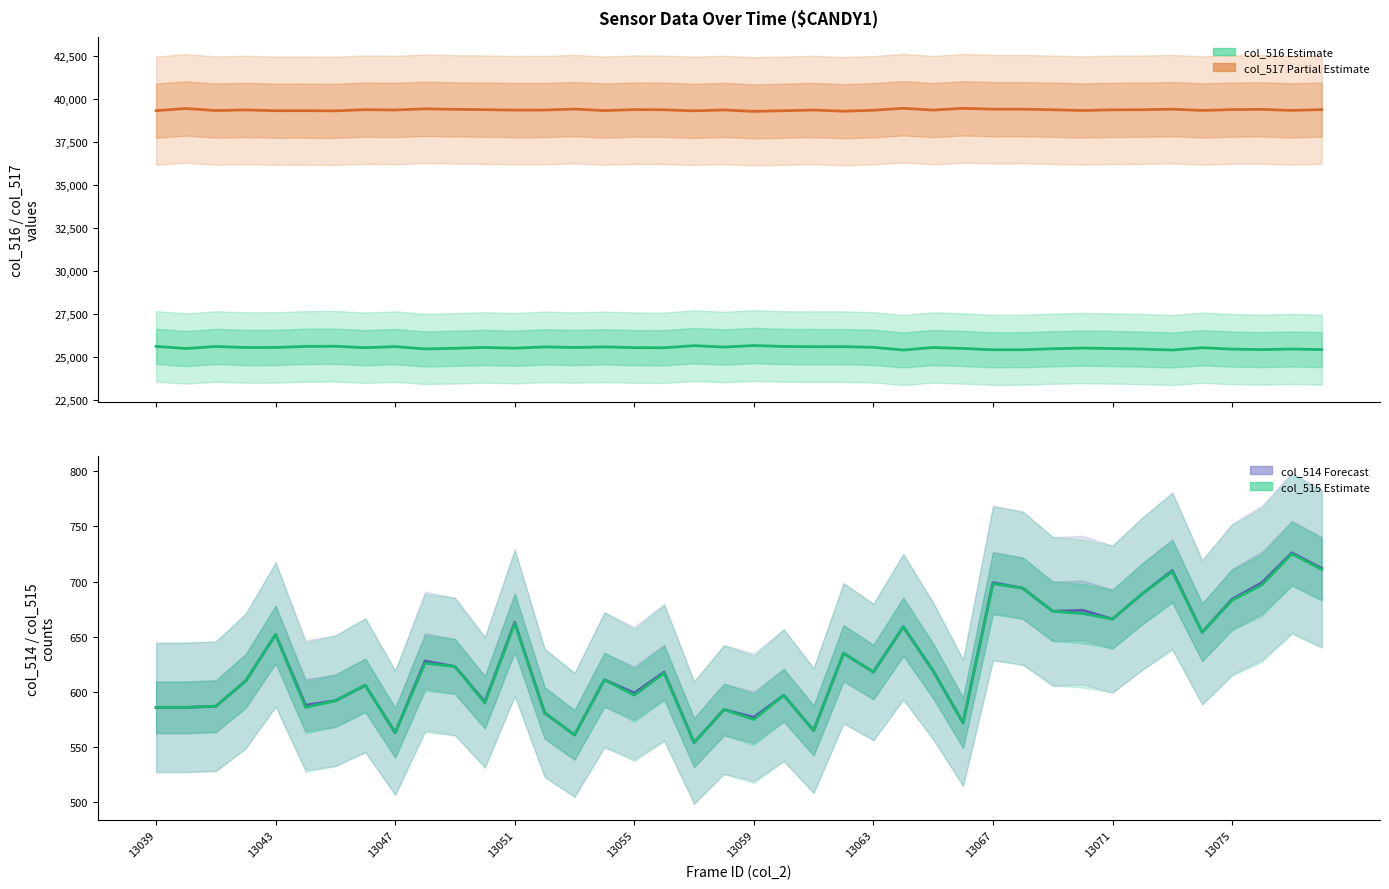

True or false: col_515 (Estimate) and col_514 (Forecast) cross at least once.

False